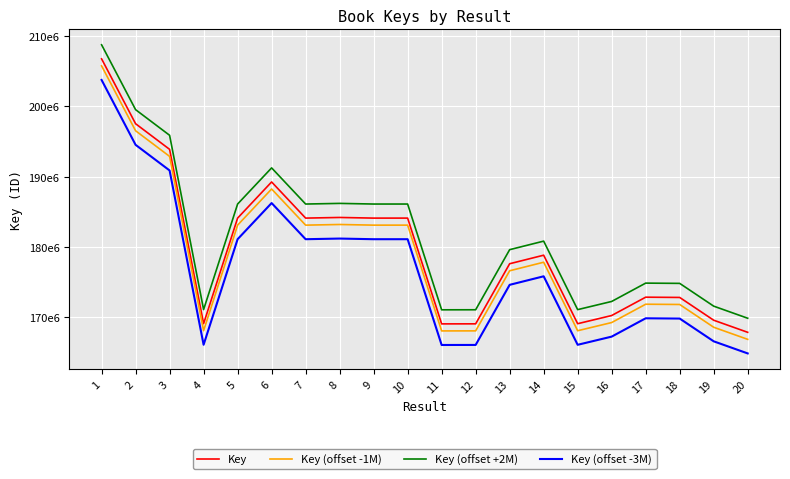

What is the average value of the Key series?

179727893